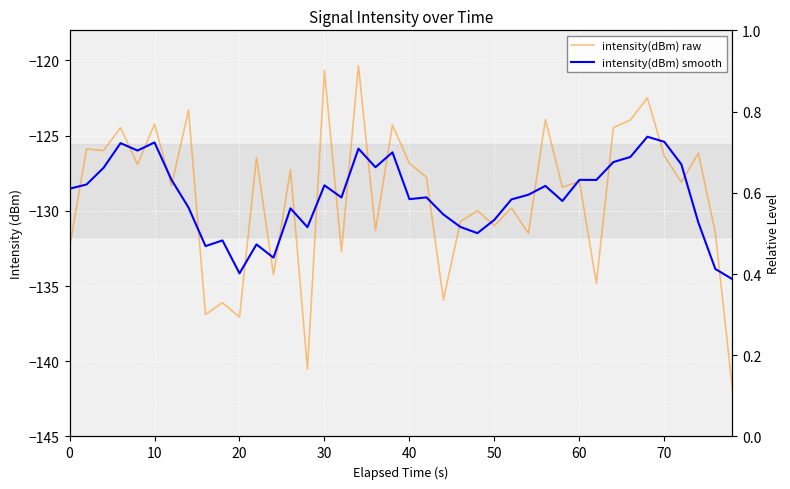

Which series has the largest total across all categories?

intensity(dBm) smooth